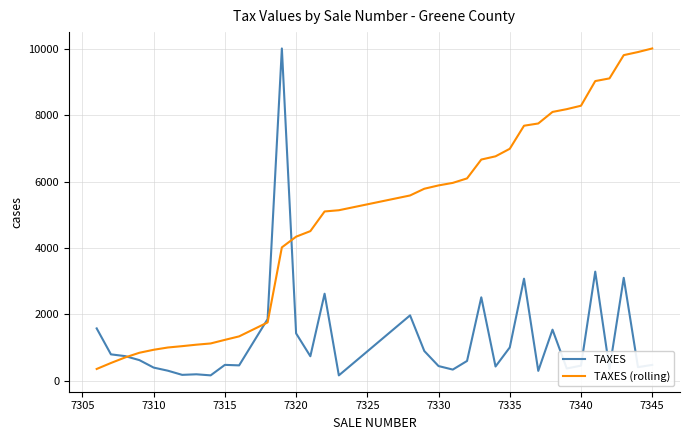

Which series has the largest total across all categories?

TAXES (rolling)